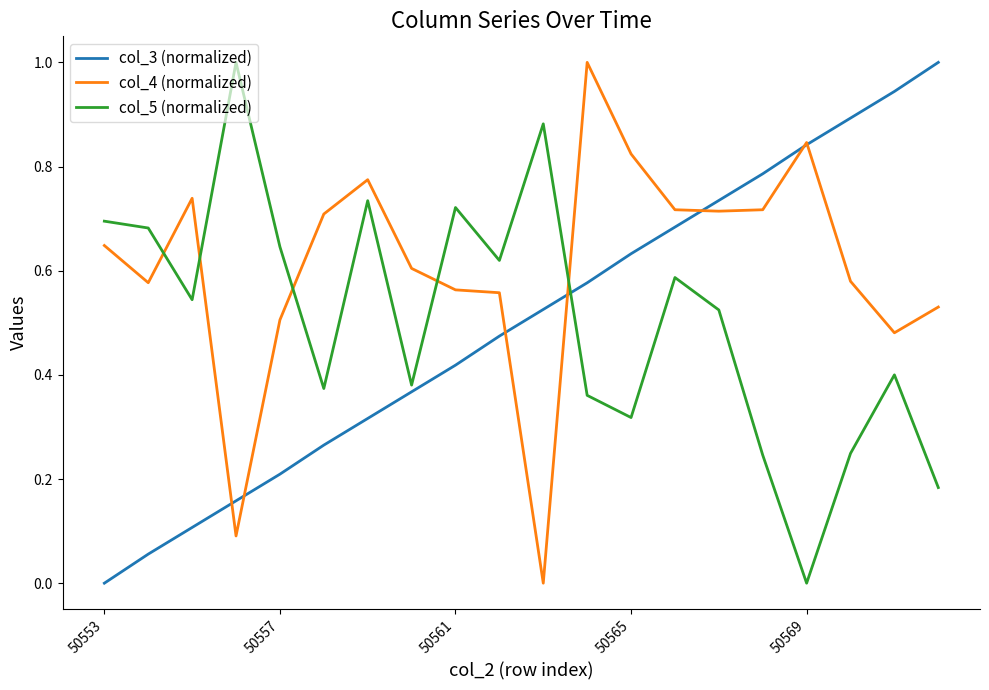

What is the highest value of the col_5 (normalized) series?

1.0